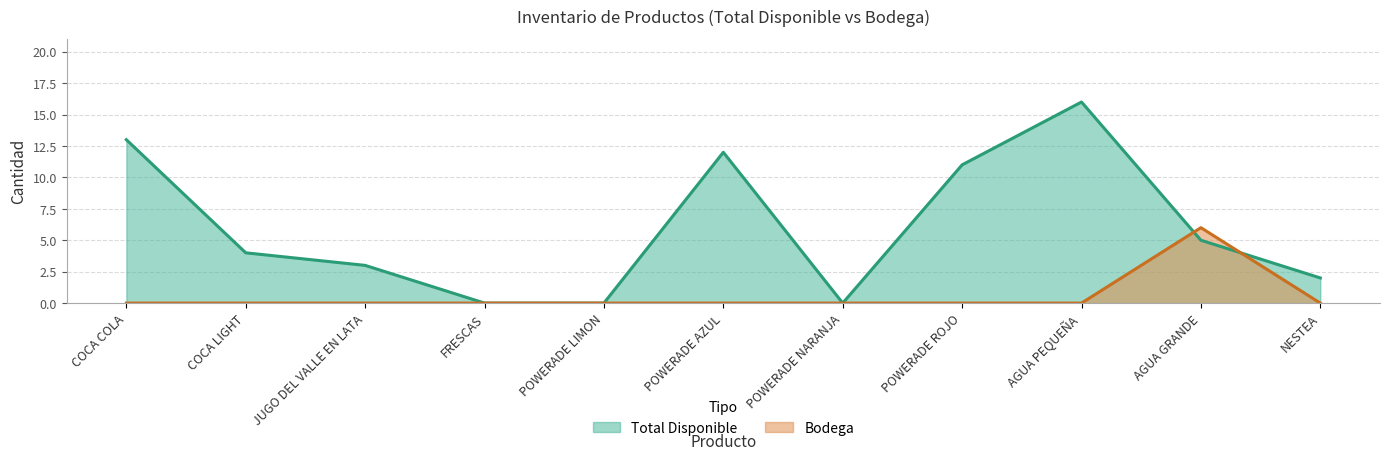

What is the label of the 4th point from the left?

FRESCAS